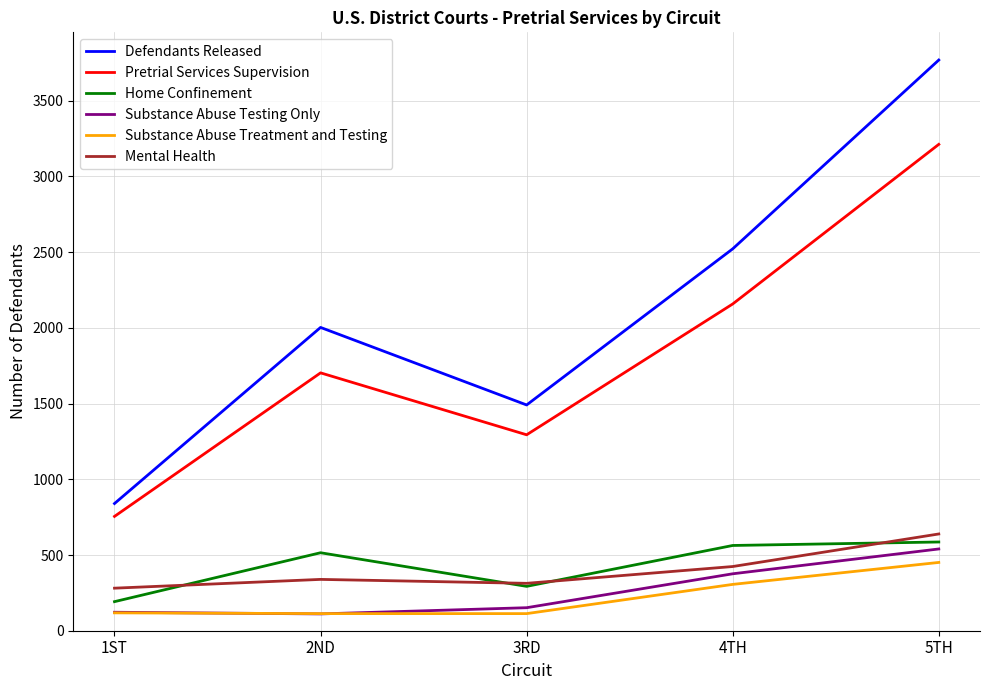

Is the value of Pretrial Services Supervision at 1ST greater than the value of Defendants Released at 2ND?

No